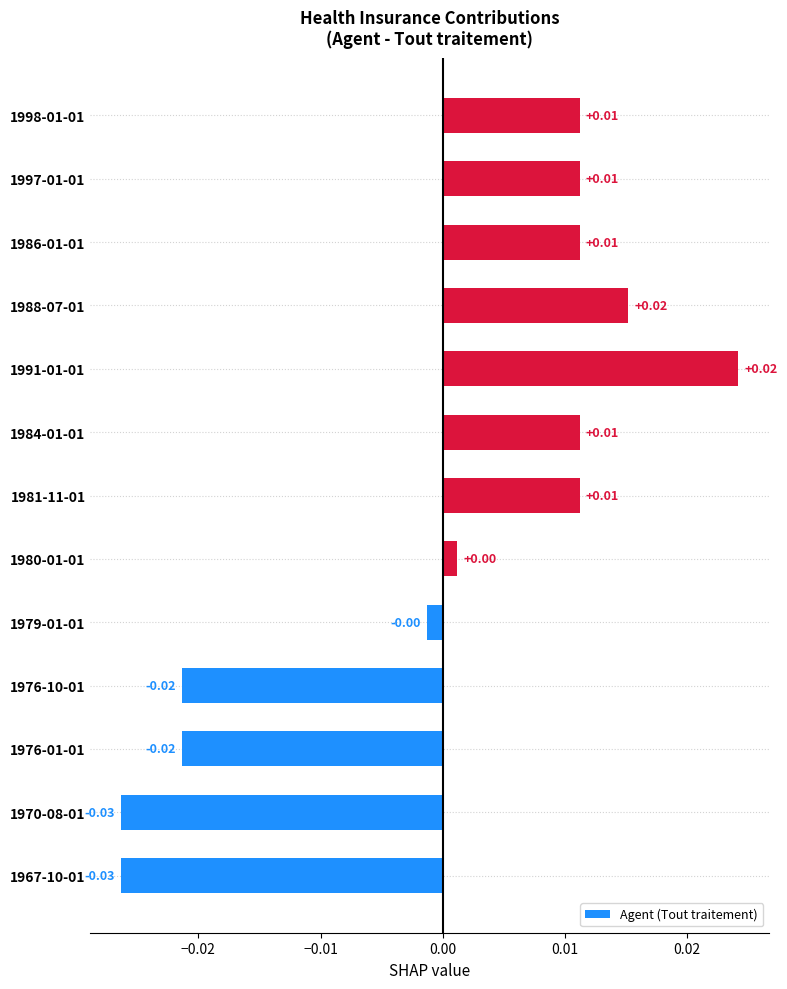

How many categories are shown in the chart?

13